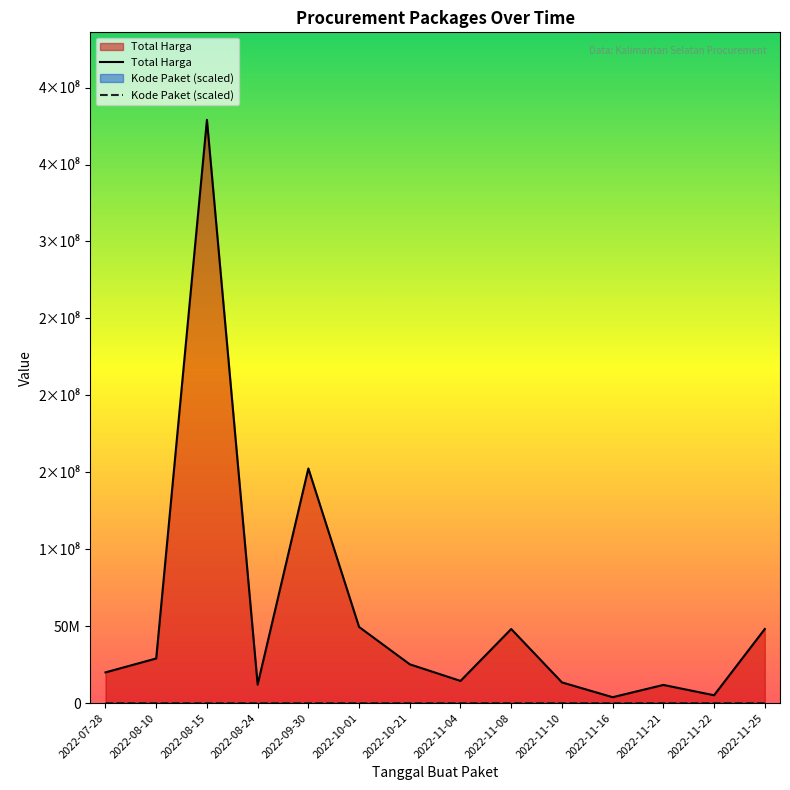

What is the lowest value of the Kode Paket series?

12052.6